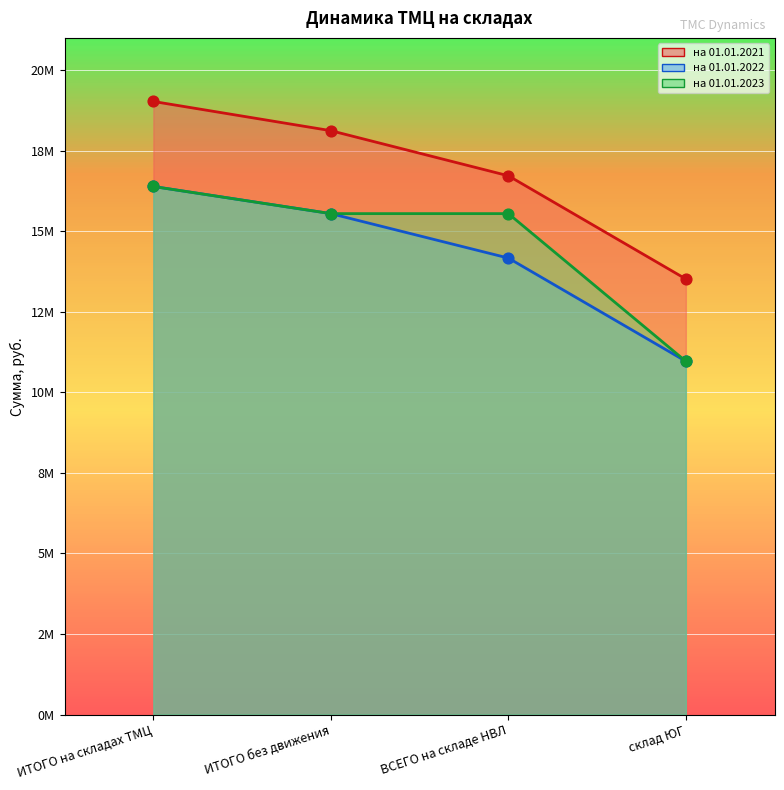

What are all the series names shown in the legend?

на 01.01.2021, на 01.01.2022, на 01.01.2023